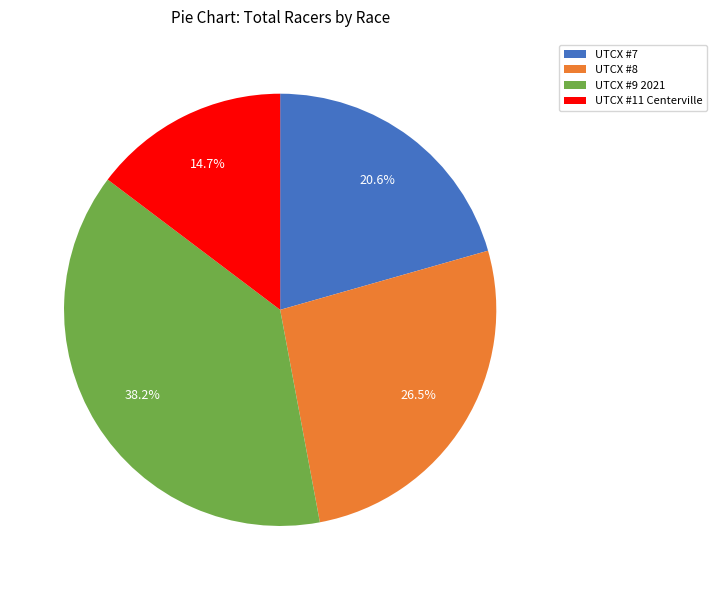

Approximately how many times larger is the value at UTCX #8 compared to UTCX #9 2021?

0.7